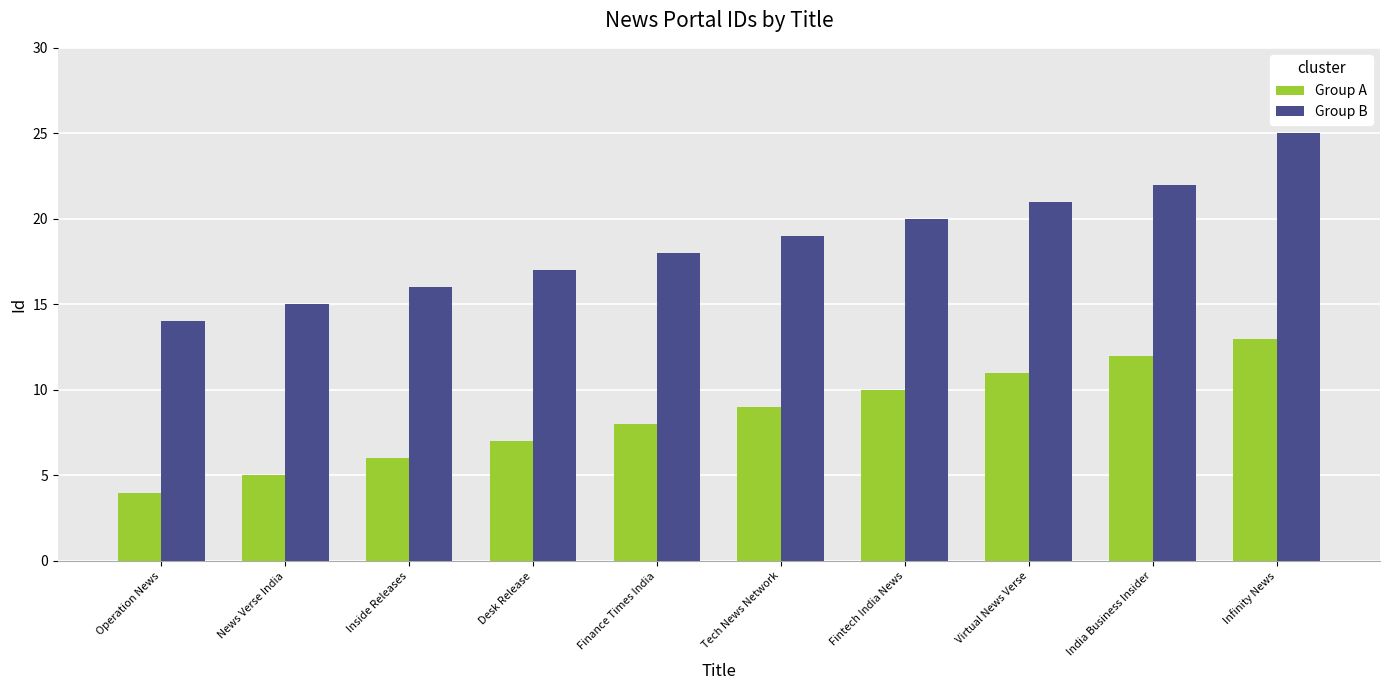

Reading left to right, what are all the values shown in this chart?

Group A: Operation News=4	News Verse India=5	Inside Releases=6	Desk Release=7	Finance Times India=8	Tech News Network=9	Fintech India News=10	Virtual News Verse=11	India Business Insider=12	Infinity News=13
Group B: Operation News=14	News Verse India=15	Inside Releases=16	Desk Release=17	Finance Times India=18	Tech News Network=19	Fintech India News=20	Virtual News Verse=21	India Business Insider=22	Infinity News=25